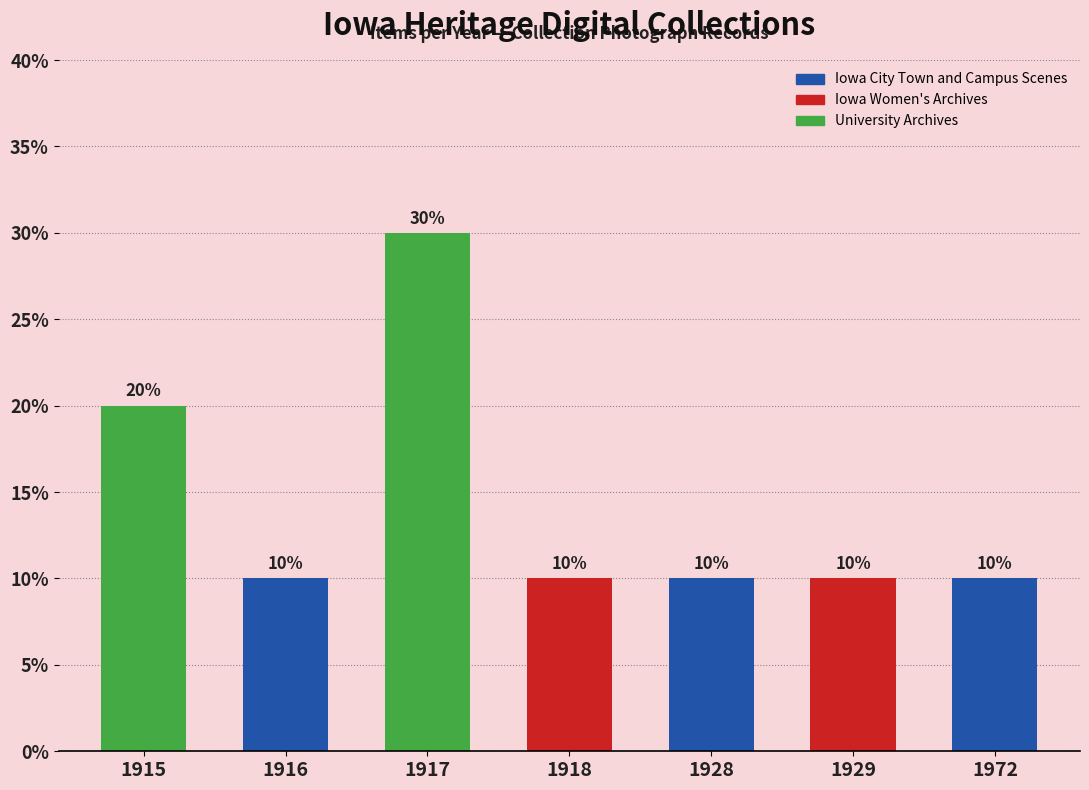

Reading left to right, extract all data points from this chart.

20	10	30	10	10	10	10